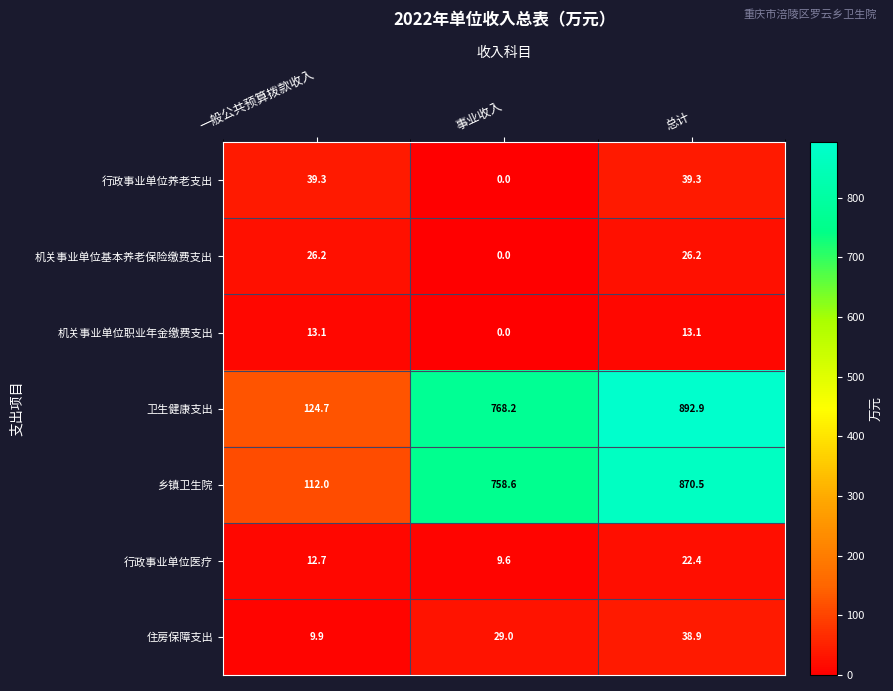

Which label corresponds to the largest value in the chart?

总计